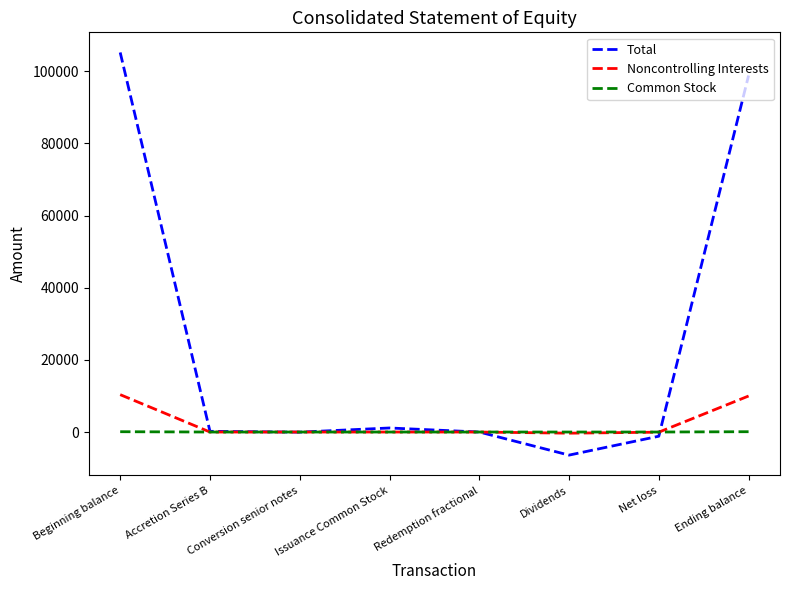

What position from the right is Dividends?

3